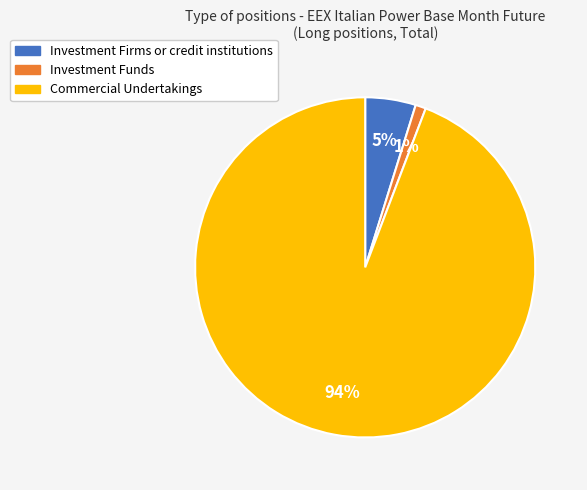

True or false: Investment Funds accounts for 1% of the total.

True